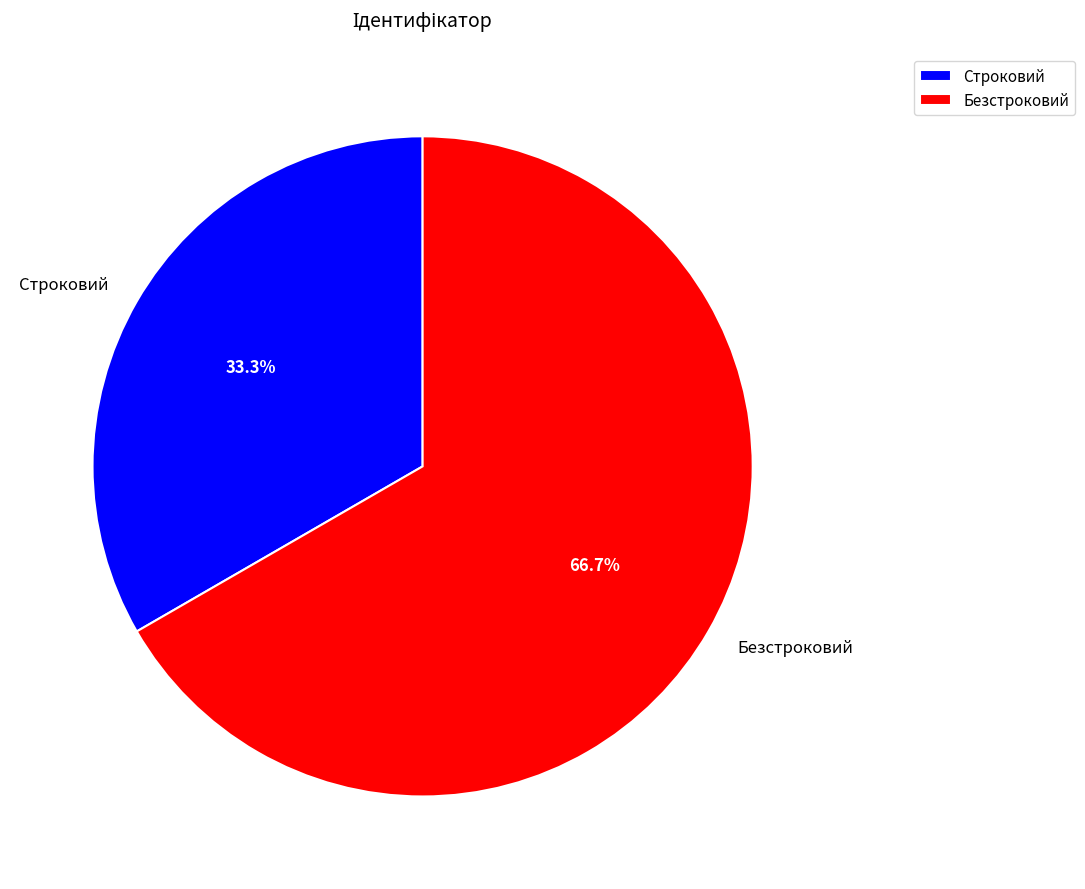

Rank the categories by value from lowest to highest.

Строковий, Безстроковий